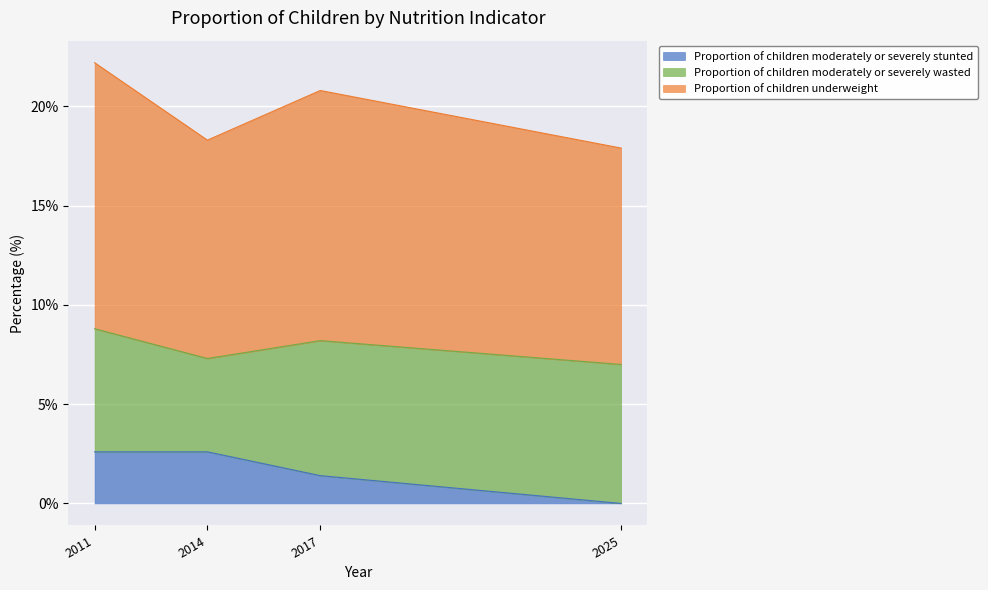

What is the total value across all series at 2011?

22.2